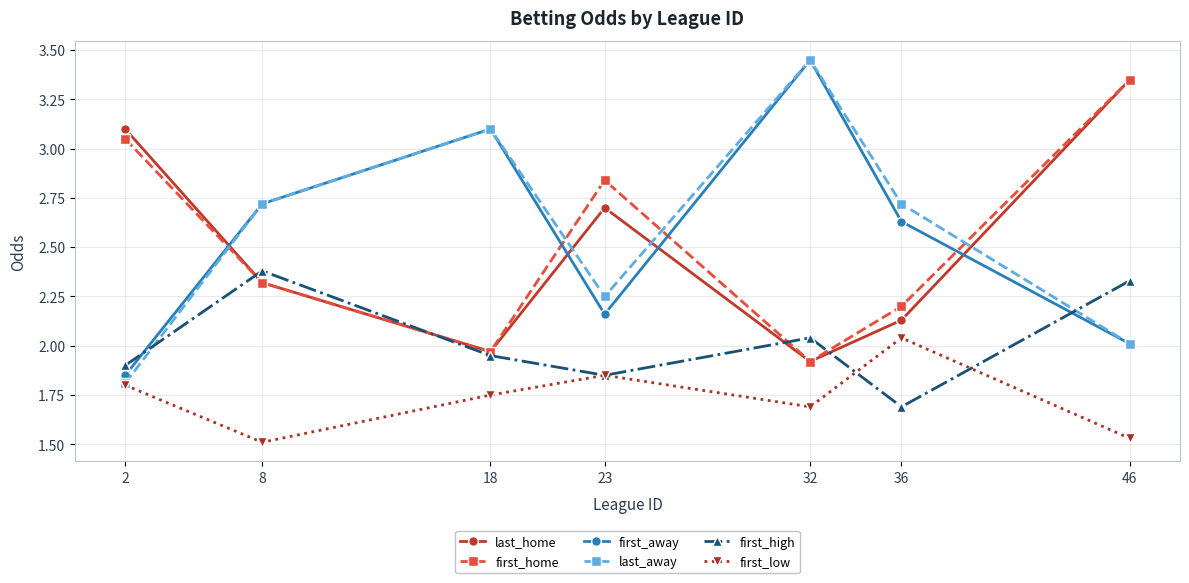

Does the chart have visible grid lines?

Yes